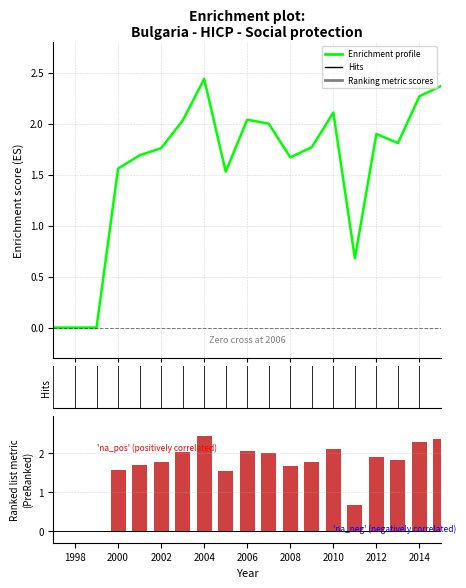

List the labels in order of value, smallest first.

1997, 1998, 1999, 2011, 2005, 2000, 2008, 2001, 2002, 2009, 2013, 2012, 2007, 2003, 2006, 2010, 2014, 2015, 2004